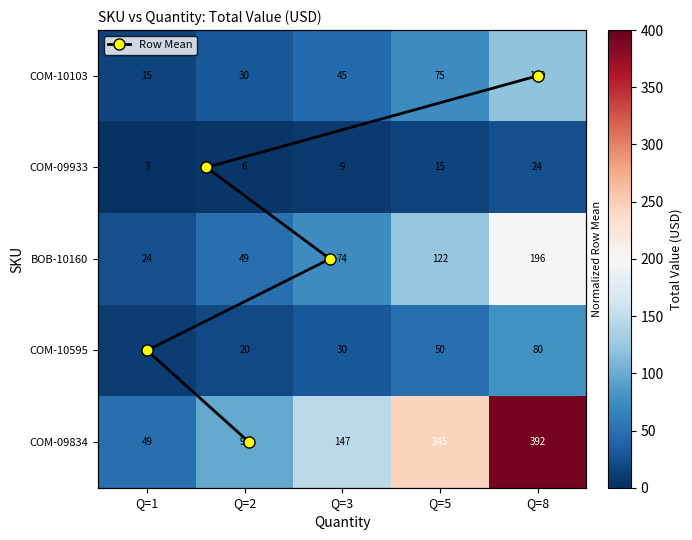

True or false: COM-09834 has a value of 58 at Q=3.

False